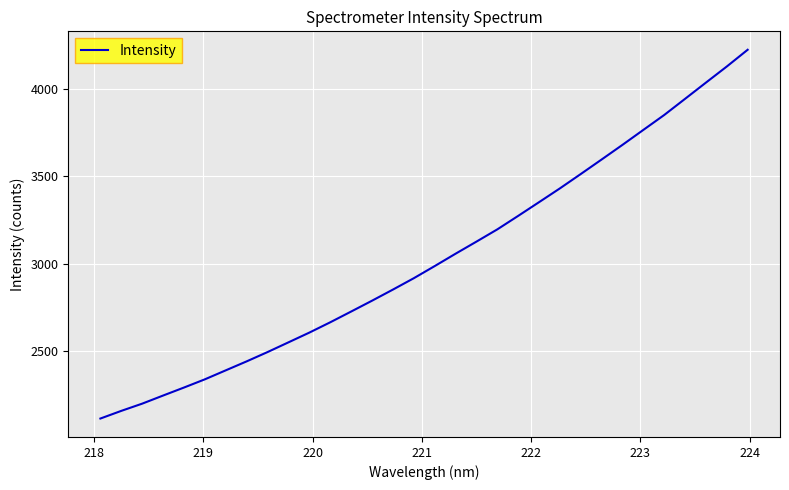

What is the greatest value displayed?

4227.4